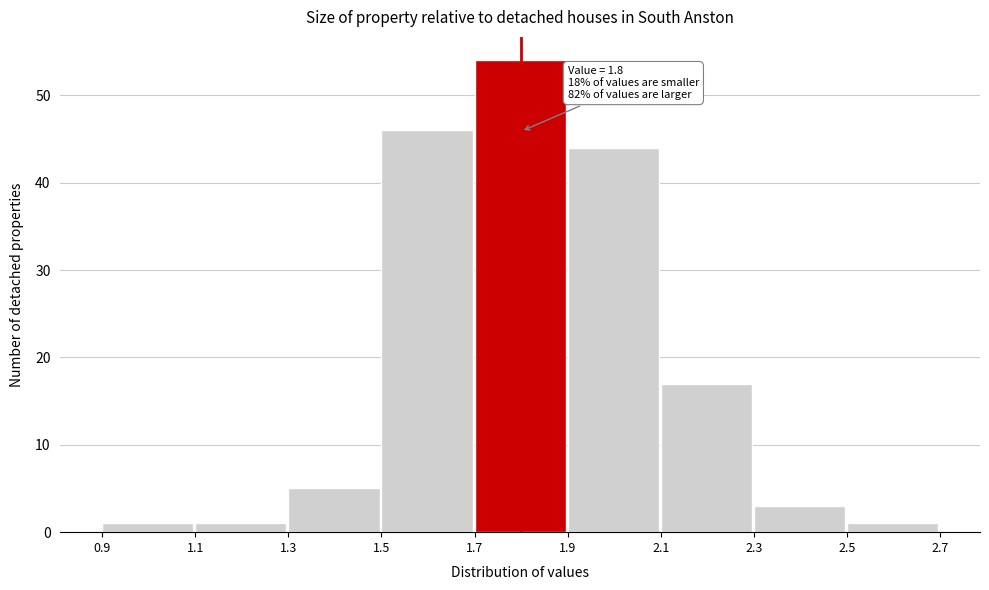

Over which range of the x-axis is the bar tallest?

1.7 to 1.9